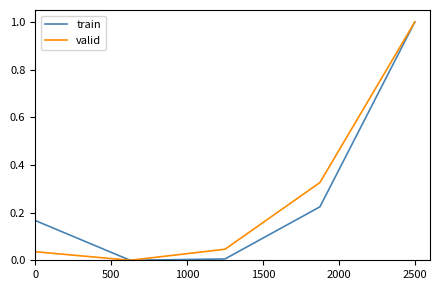

What is the greatest value displayed?

1.0